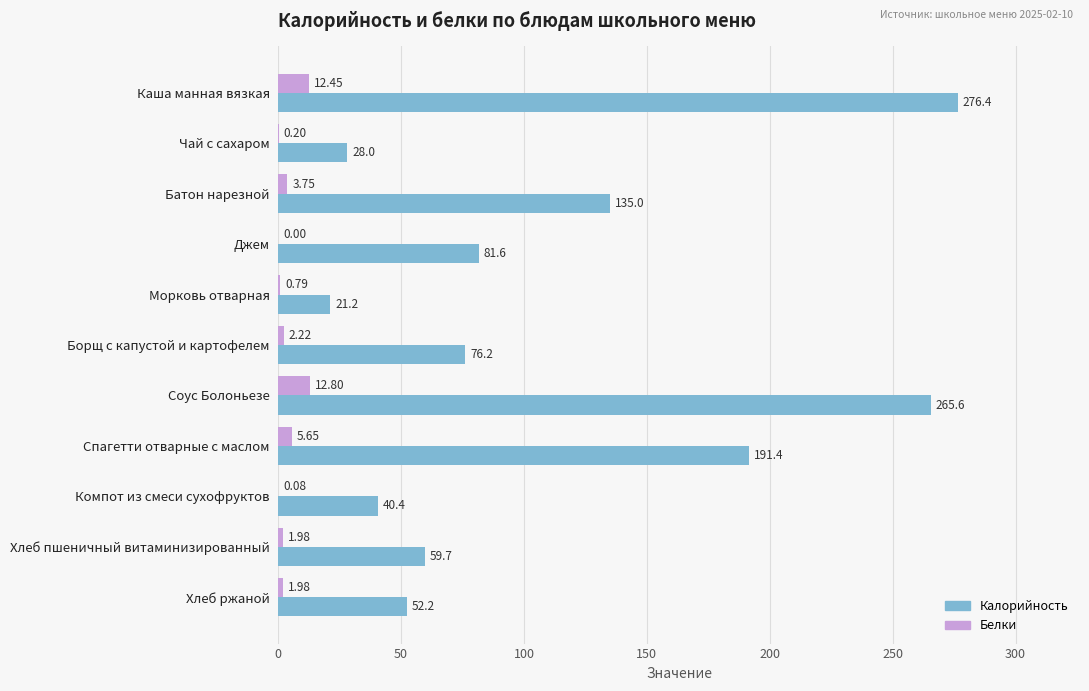

How many categories are shown in the chart?

11